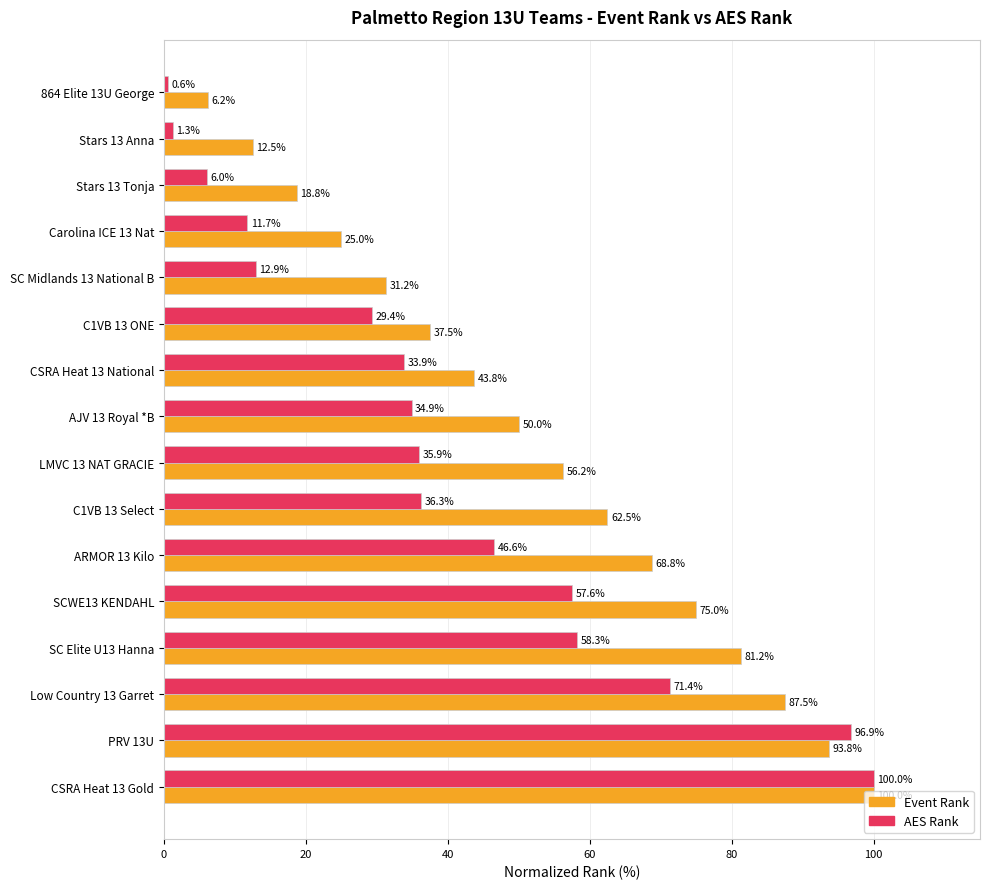

True or false: Event Rank has a value of 23.7 at CSRA Heat 13 National.

False